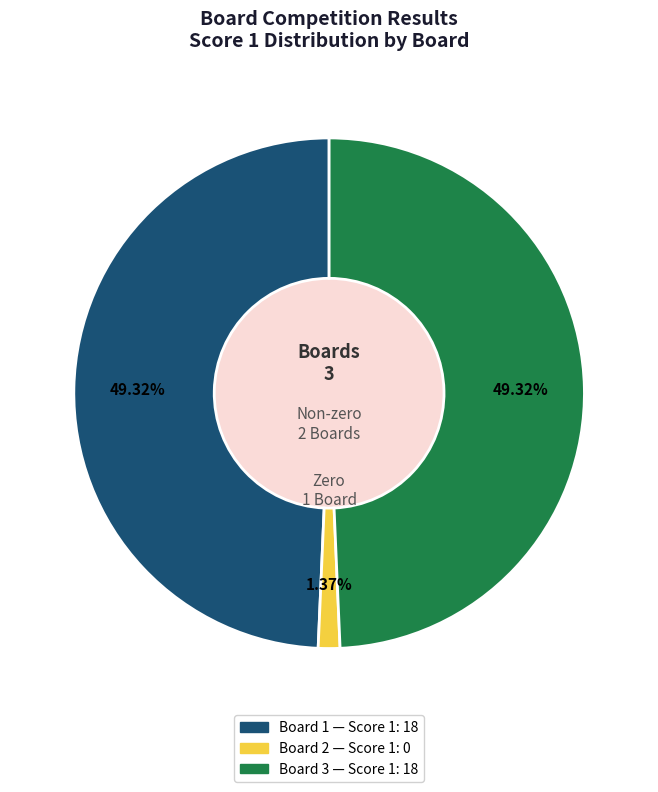

Count the number of slices in the pie.

3